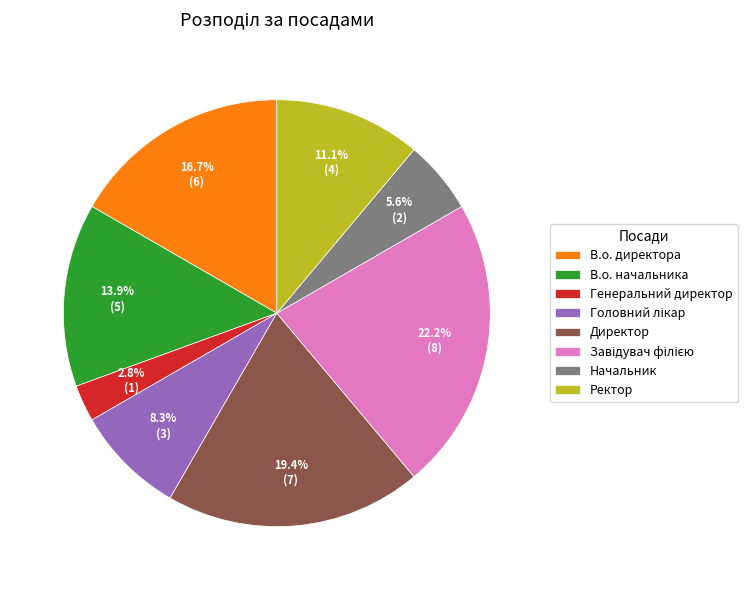

Approximately how many times larger is the value at Ректор compared to Директор?

0.6